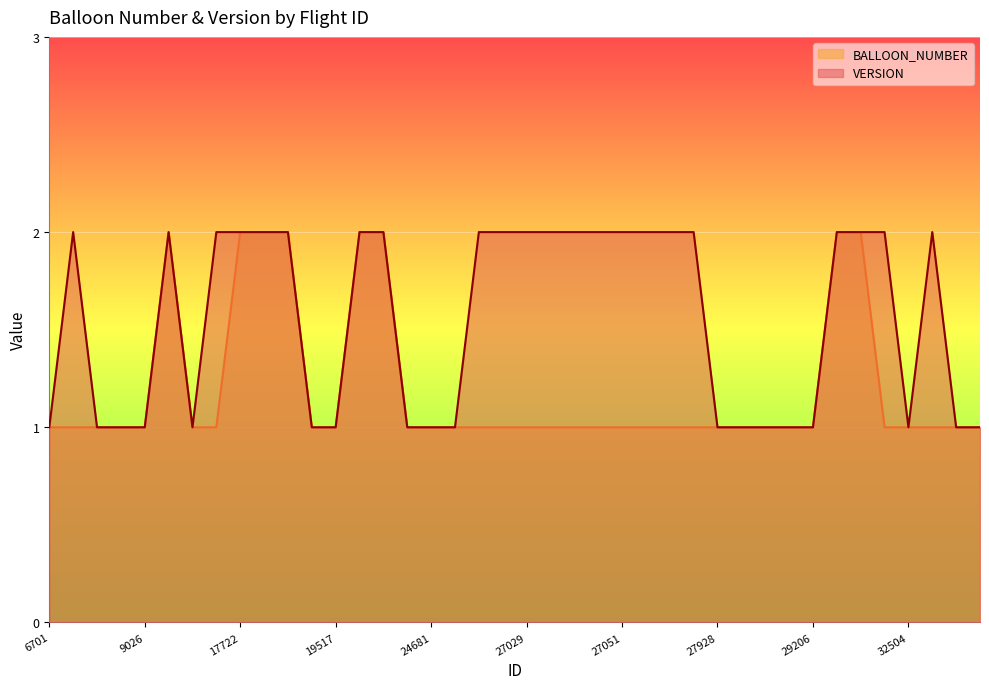

What is the maximum value for VERSION?

2